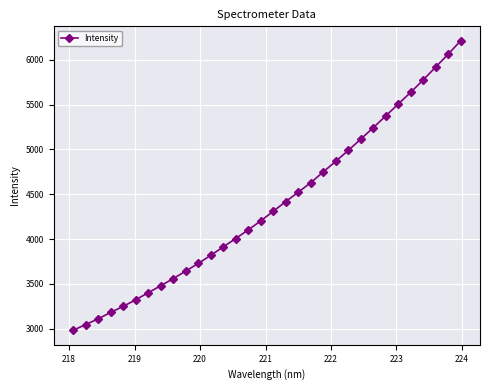

What is the value of the 20th point from the left?

4629.1